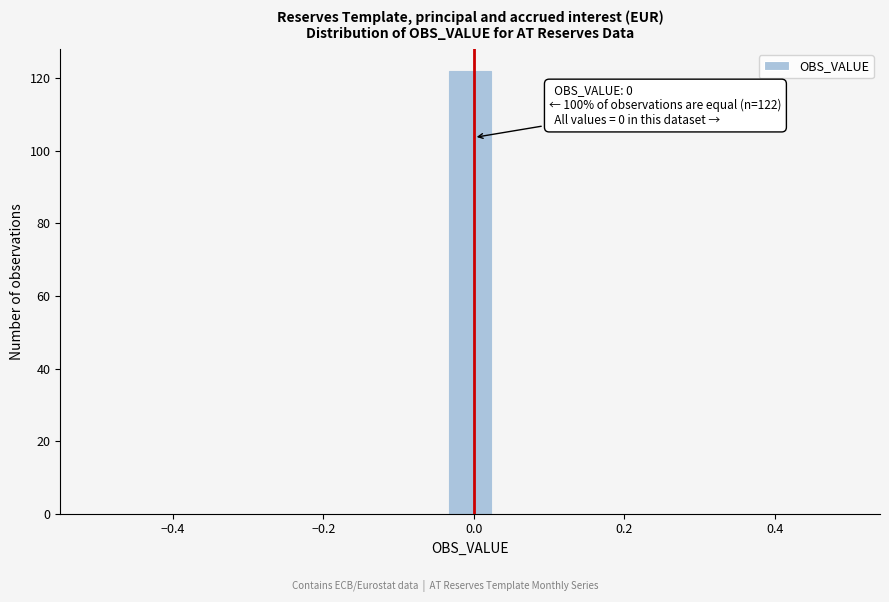

Read against the x-axis, roughly where is the centre of the tallest bar?

0.00